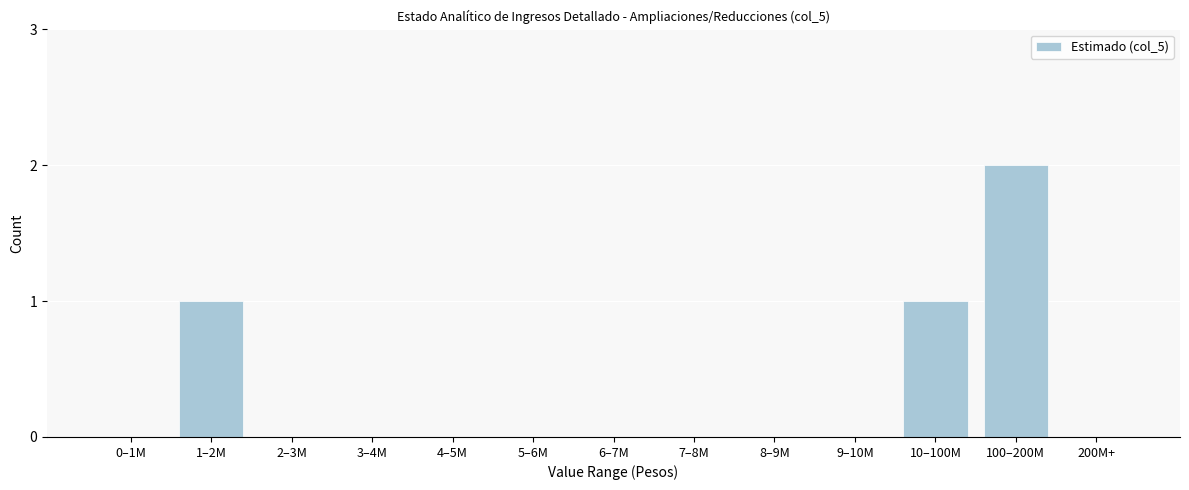

Reading left to right, list all the values displayed in this chart.

0–1M=0	1–2M=1	2–3M=0	3–4M=0	4–5M=0	5–6M=0	6–7M=0	7–8M=0	8–9M=0	9–10M=0	10–100M=1	100–200M=2	200M+=0